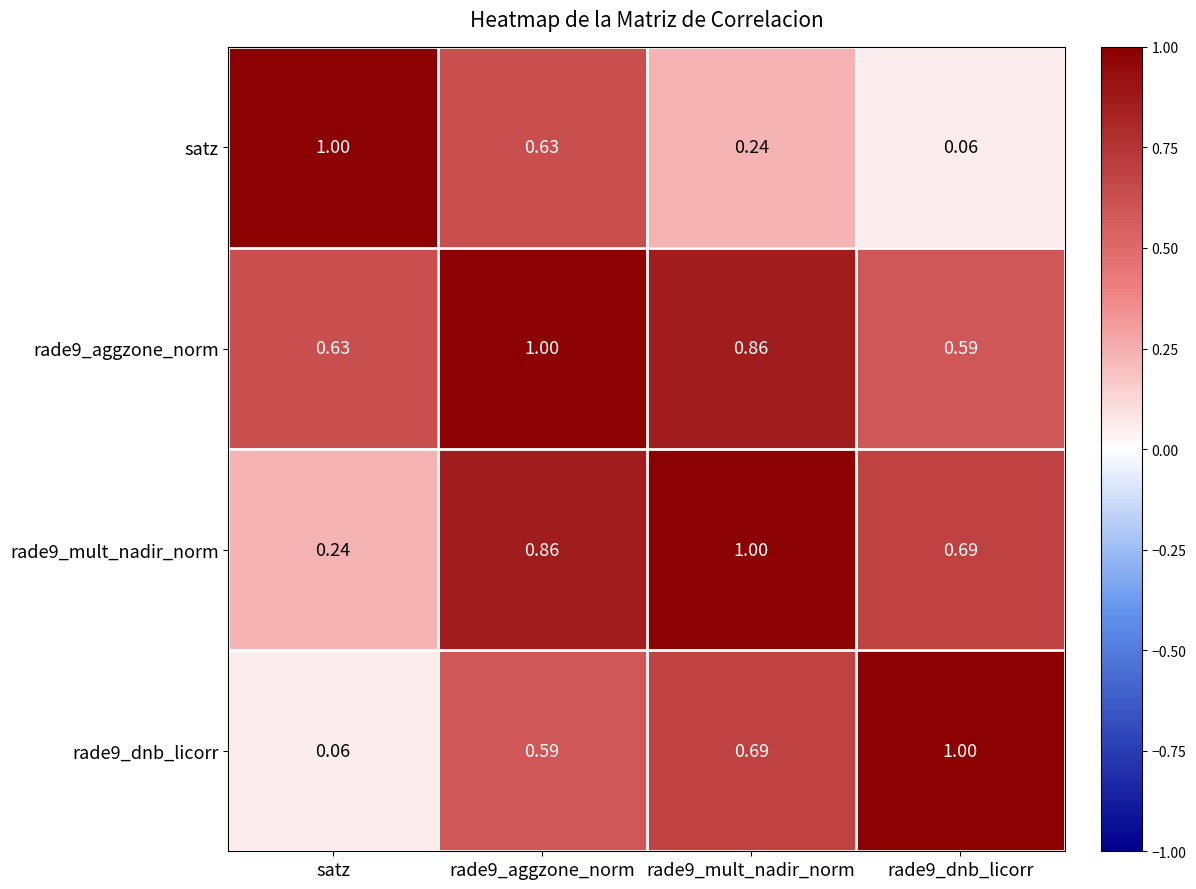

Is the value of satz at satz greater than the value of rade9_mult_nadir_norm at satz?

Yes